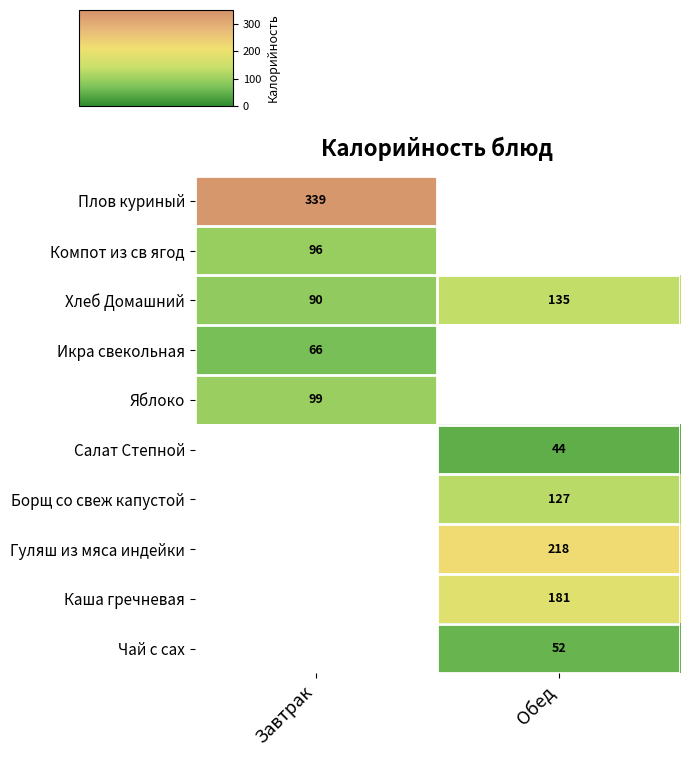

True or false: Гуляш из мяса индейки has a value of 77 at Обед.

False